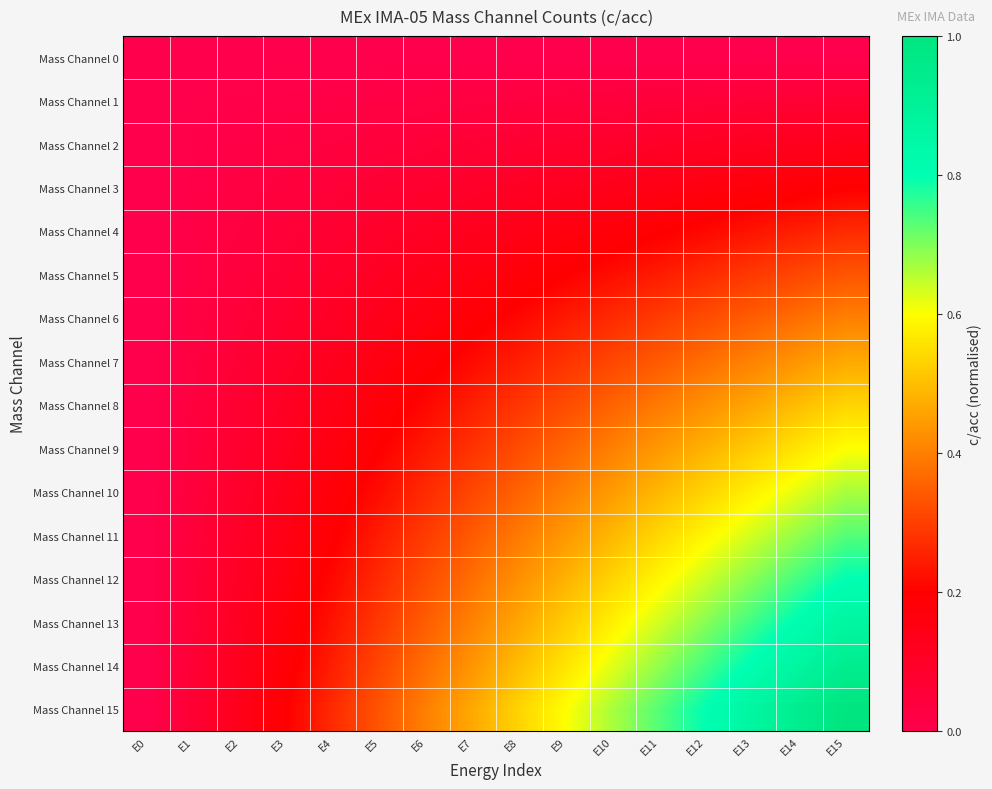

At which category does the chart reach its peak across all series?

E15